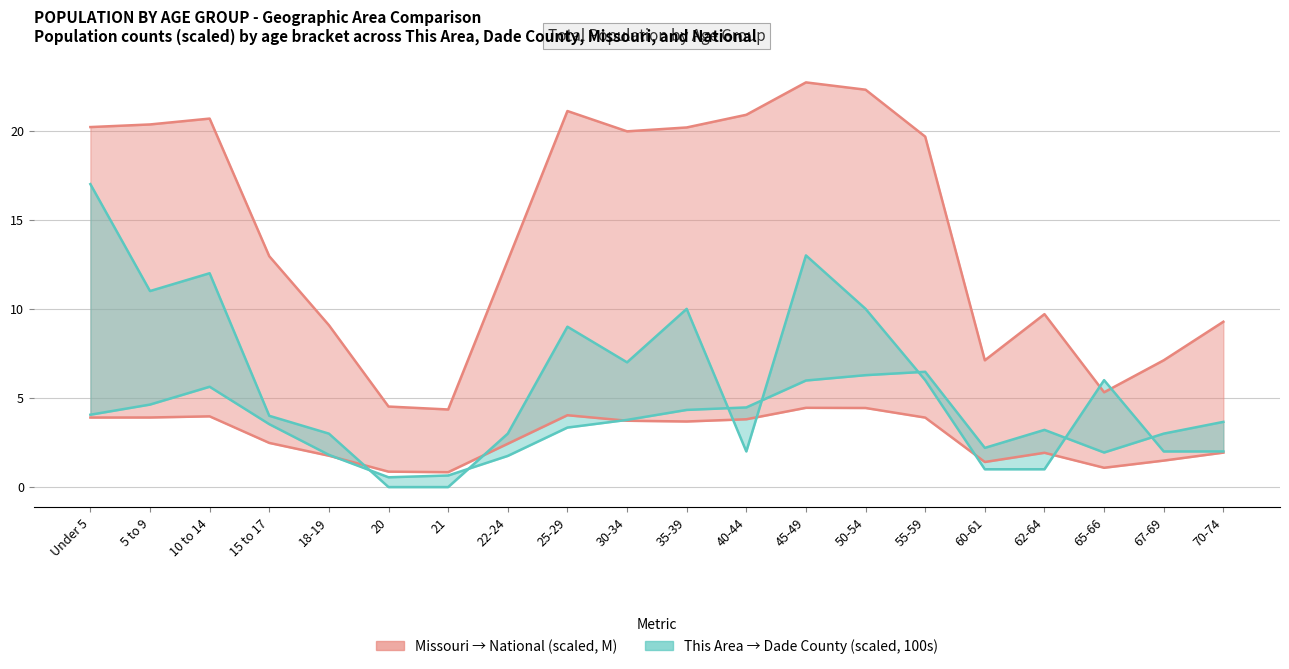

At how many categories does at least one series exceed 0?

20